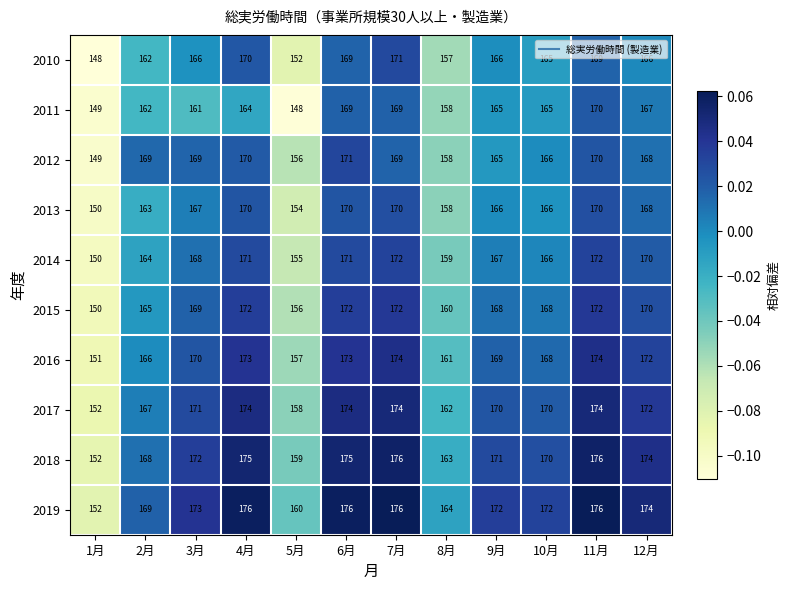

What is the total value across all series at 10月?

1676